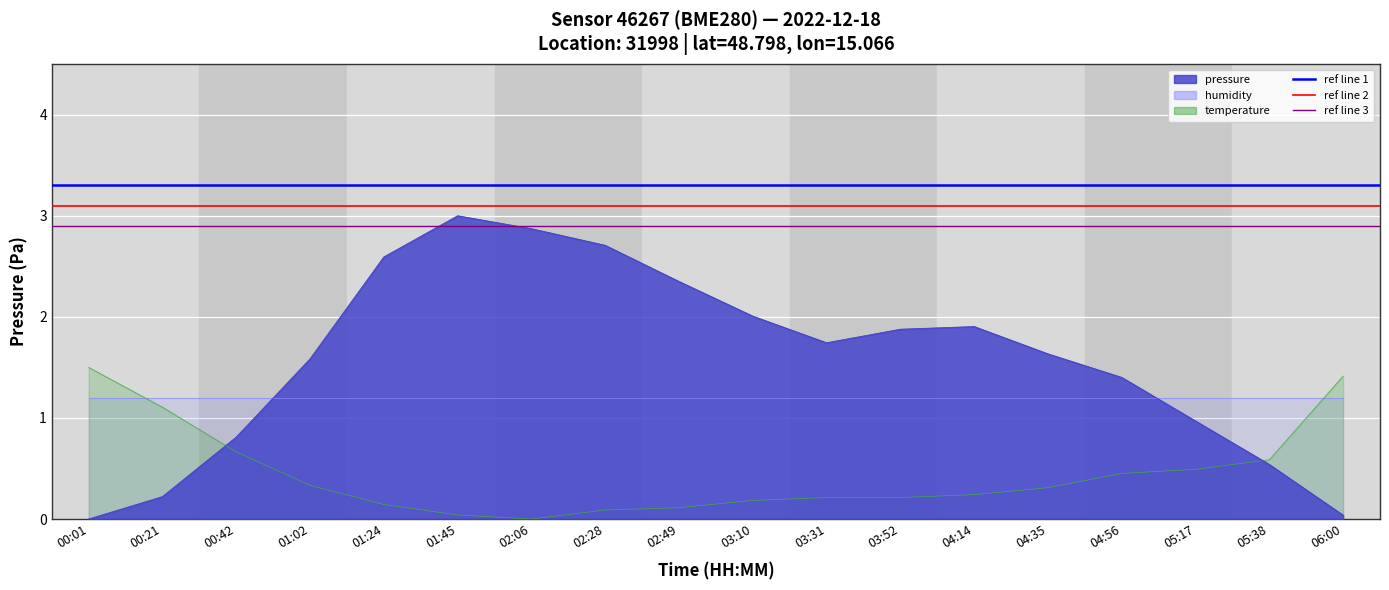

The ref line 3 series shows 1.8 at 00:01. True or false?

False